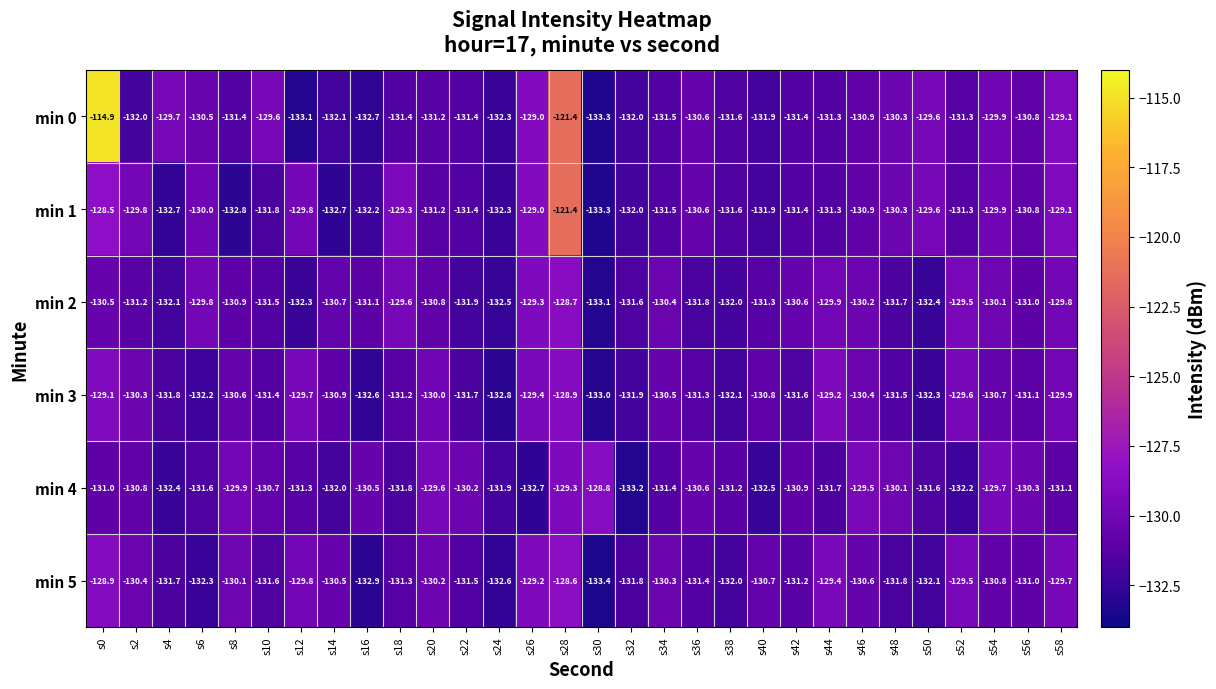

Which series has the largest total across all categories?

min 0